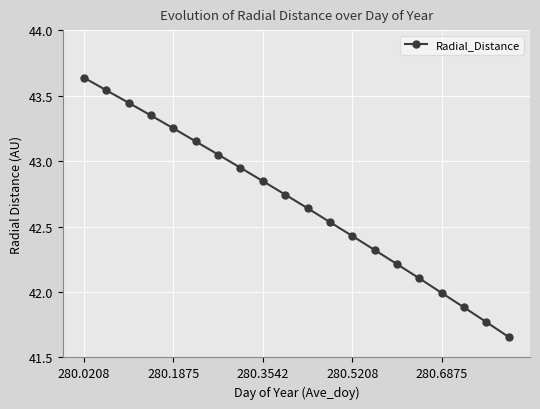

True or false: there are more than 0 points higher than both neighbors.

False